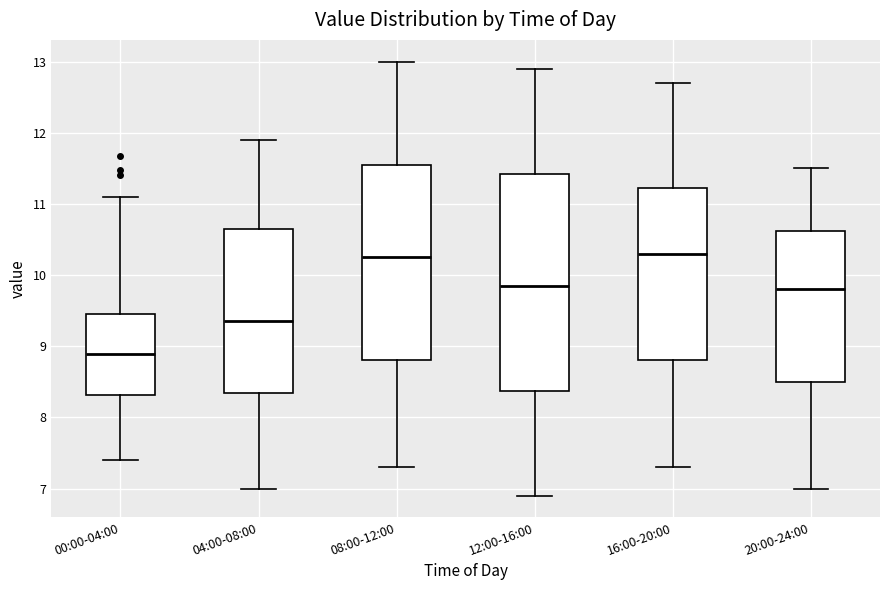

Reading left to right, transcribe this box plot: for each box, give where its median line is, the range the box spans, and where its two whiskers end, as read against the y-axis. The values are not printed on the chart, so give them approximately, as read against the axis.

00:00-04:00: median 8.9, box 8.3 to 9.5, whiskers 7.4 to 11.1
04:00-08:00: median 9.4, box 8.4 to 10.7, whiskers 7.0 to 11.9
08:00-12:00: median 10.3, box 8.8 to 11.6, whiskers 7.3 to 13.0
12:00-16:00: median 9.9, box 8.4 to 11.4, whiskers 6.9 to 12.9
16:00-20:00: median 10.3, box 8.8 to 11.2, whiskers 7.3 to 12.7
20:00-24:00: median 9.8, box 8.5 to 10.6, whiskers 7.0 to 11.5